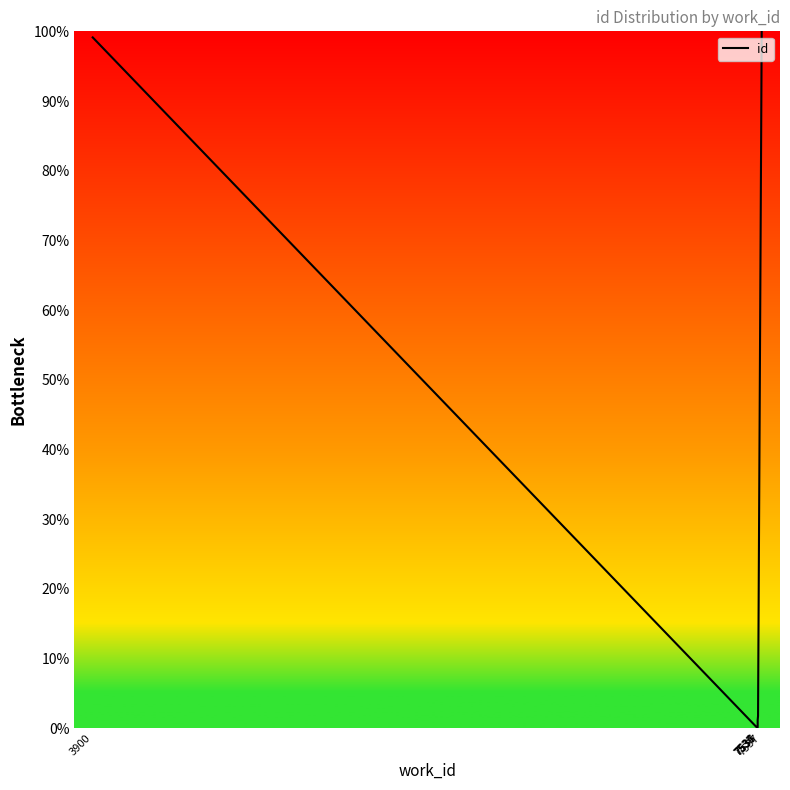

Rank the categories by value from highest to lowest.

7557, 3900, 7537, 7537, 7536, 7535, 7535, 7535, 7535, 7534